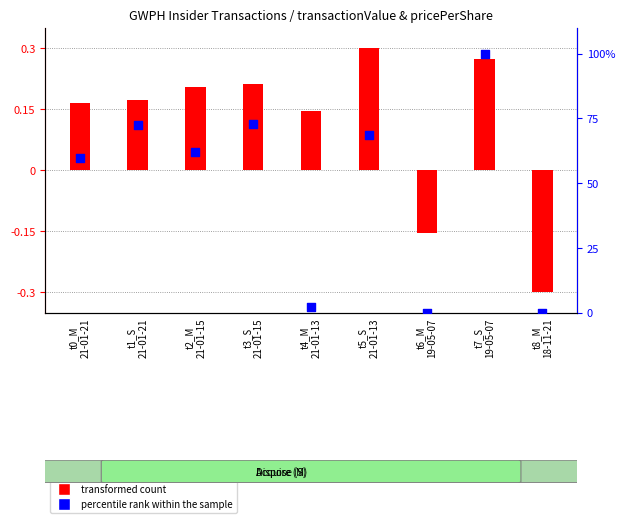

What is the change in value from t0_M
21-01-21 to t1_S
21-01-21?

+12.9